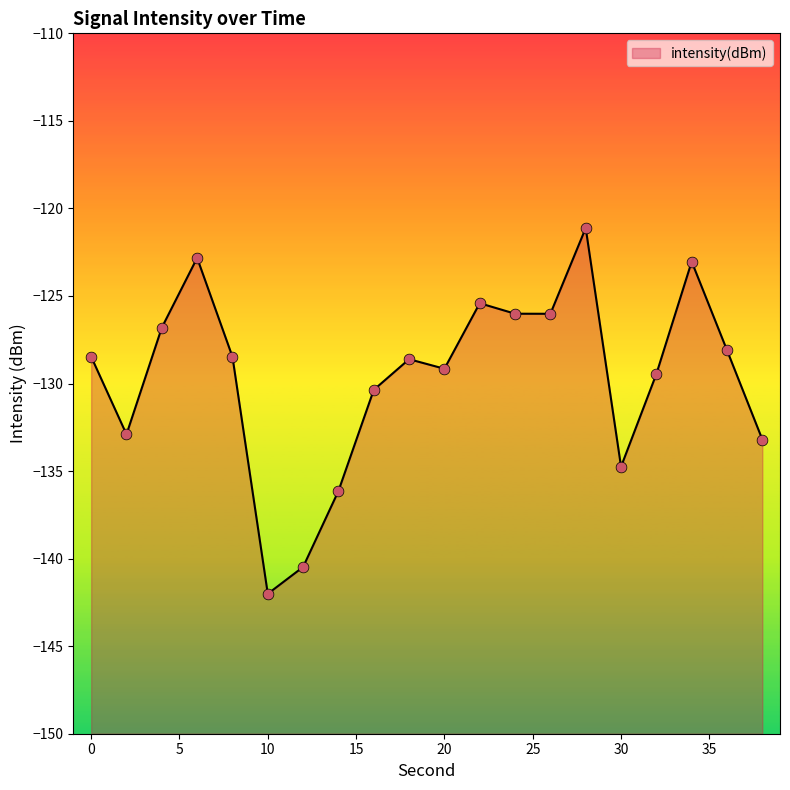

What is the change in value from 6 to 18?

-5.8